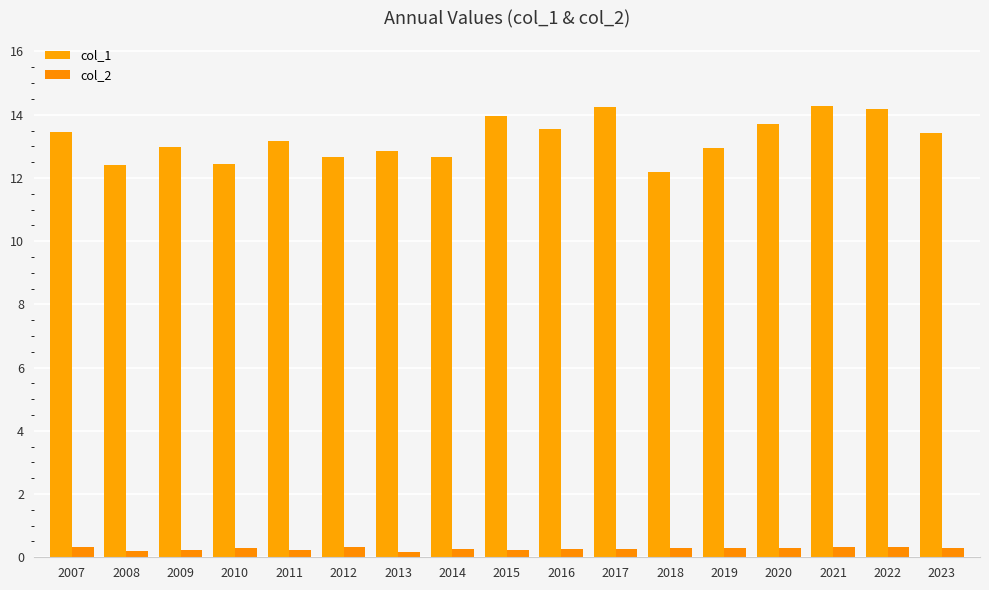

List the series in order of their overall mean, lowest first.

col_2, col_1